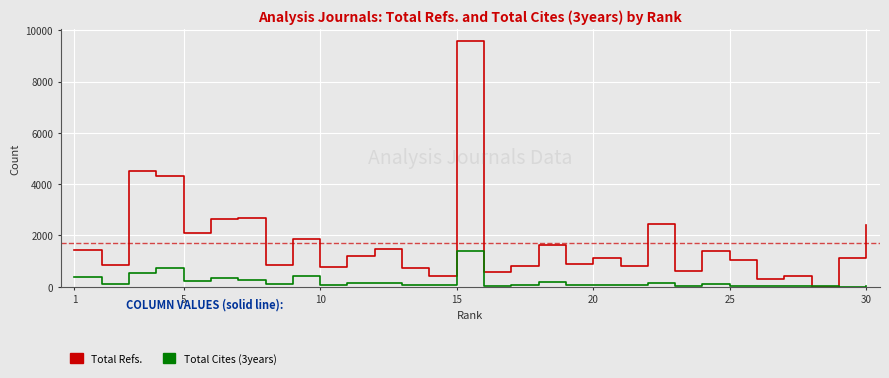

Rank the series by their average value, from highest to lowest.

Total Refs., Total Cites (3years)